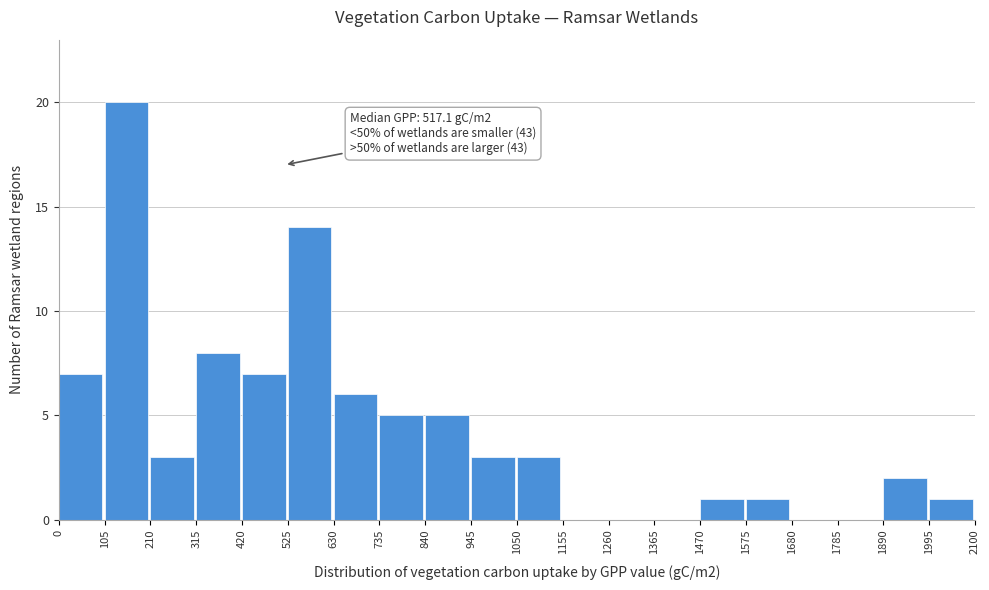

Which range on the x-axis has the tallest bar?

105 to 210